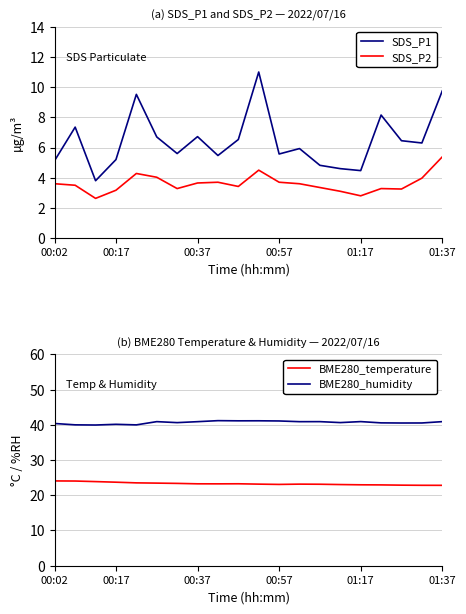

At which category is the sum across all series the highest?

10